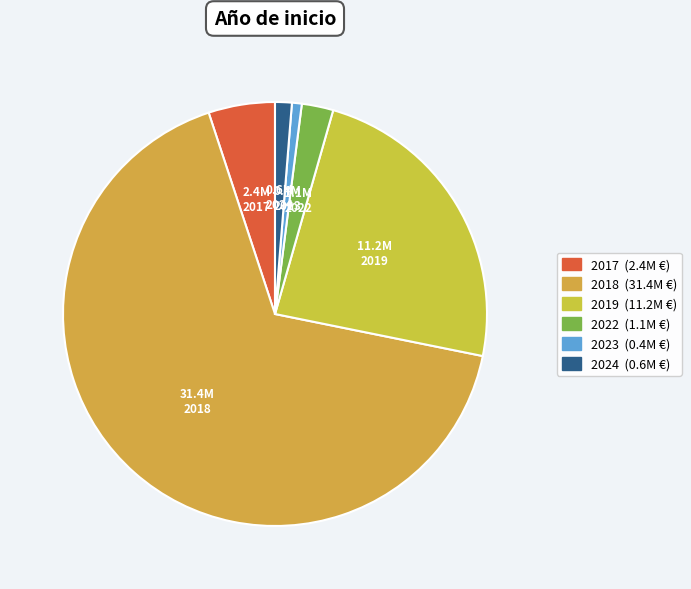

How many segments does this pie chart have?

6